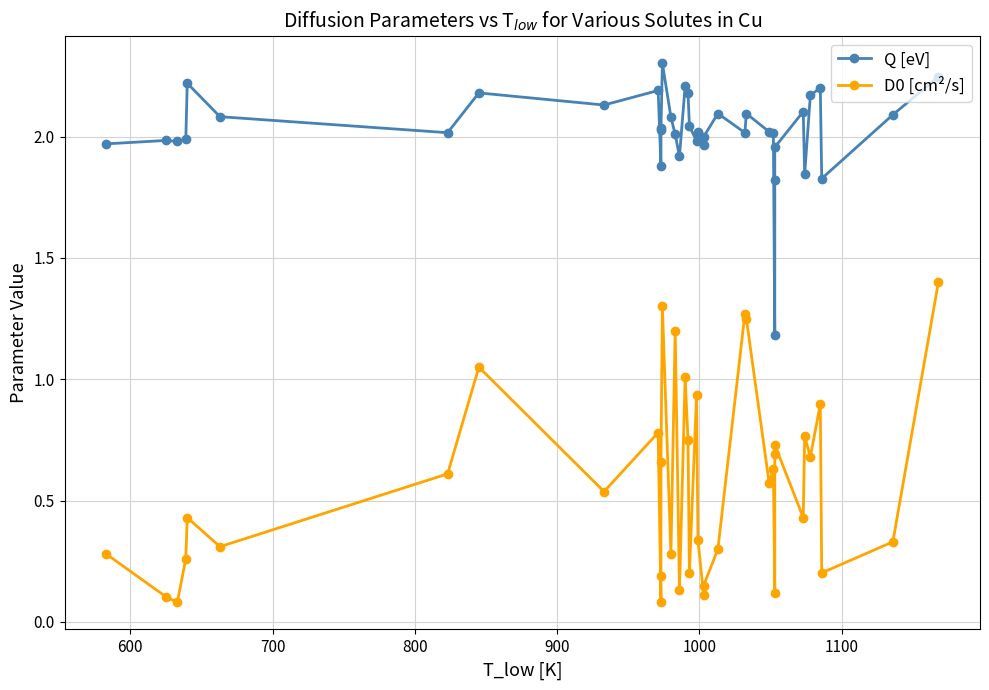

Is it true that D0 [cm²/s] equals 1.9 at 38?

False